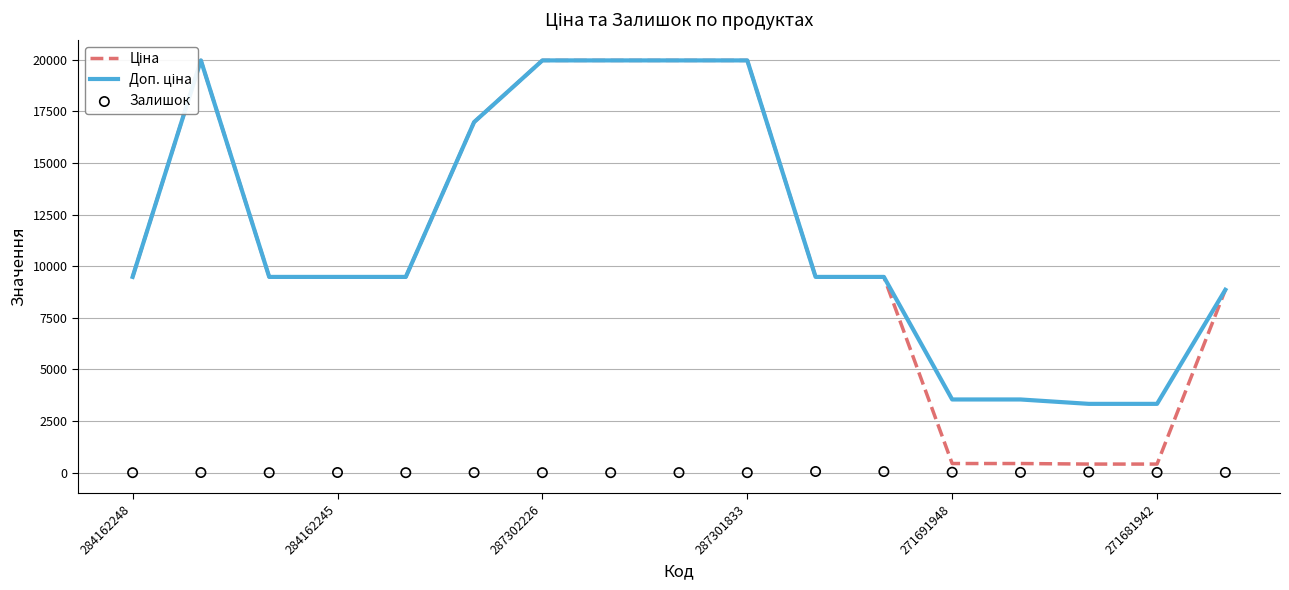

Which series has the widest spread of Y values?

Ціна